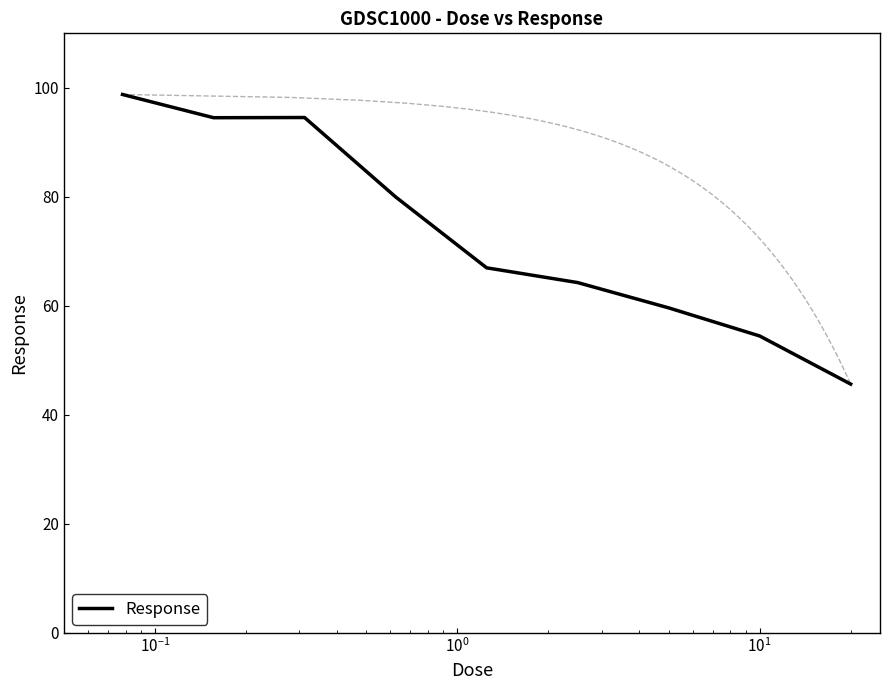

What is the difference between the maximum and second lowest values?

44.3